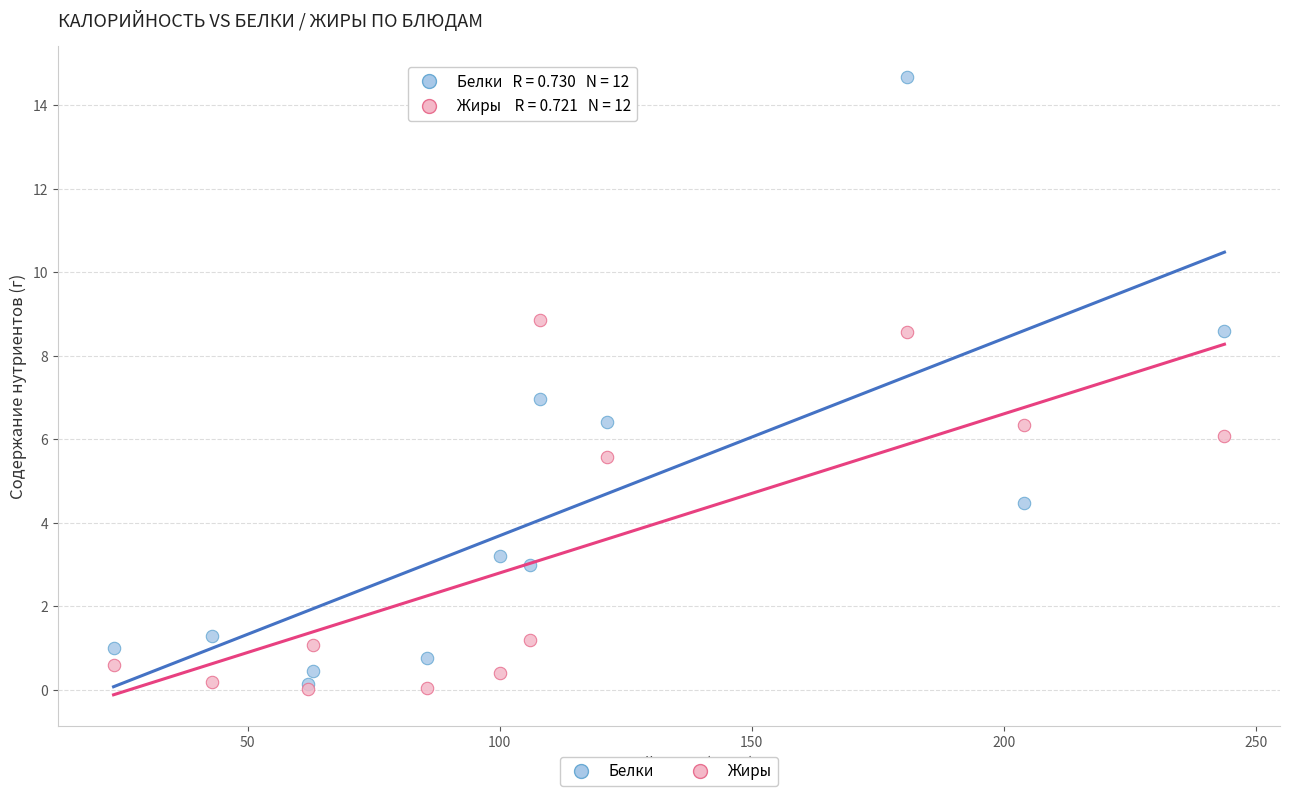

In the Жиры series, what Y value is closest to 4?

5.6